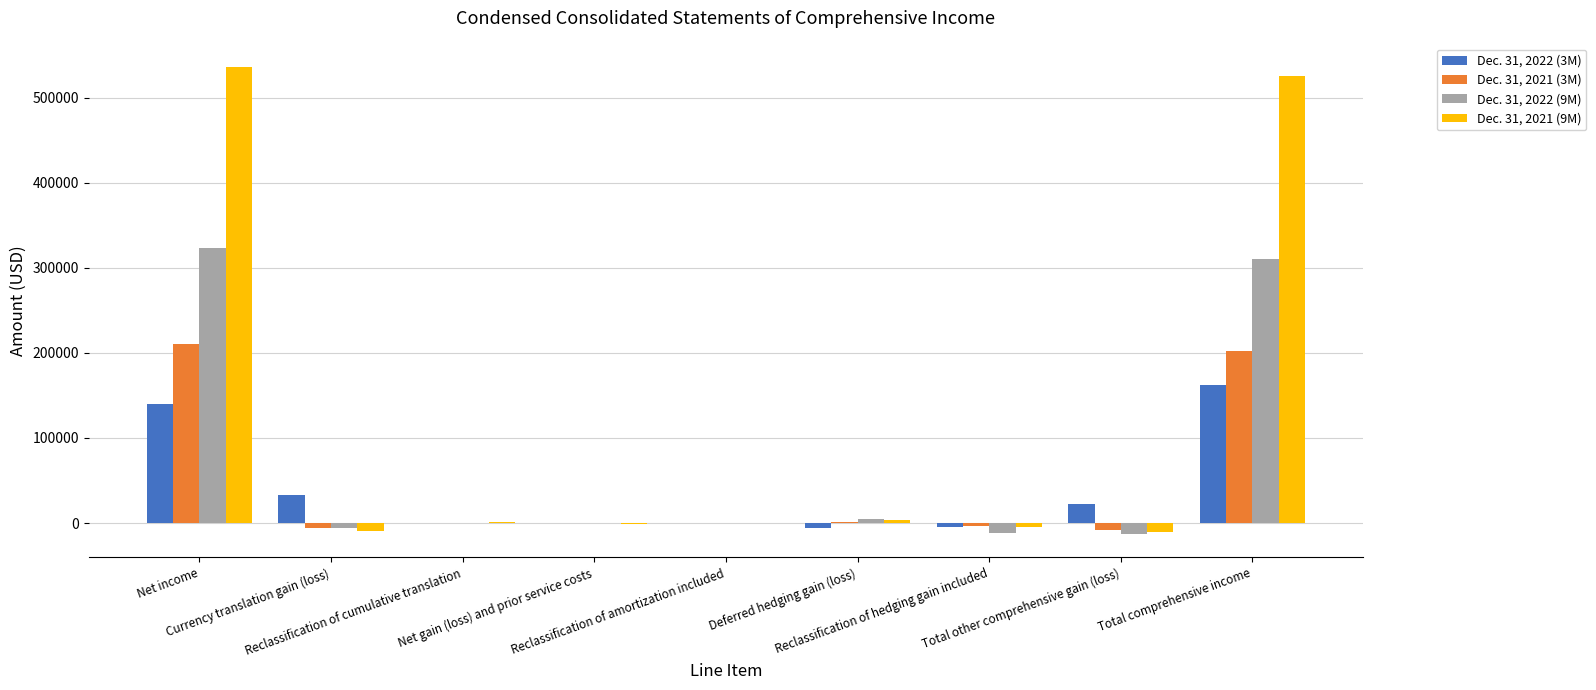

The value of Dec. 31, 2021 (9M) at Net gain (loss) and prior service costs is -848. True or false?

True